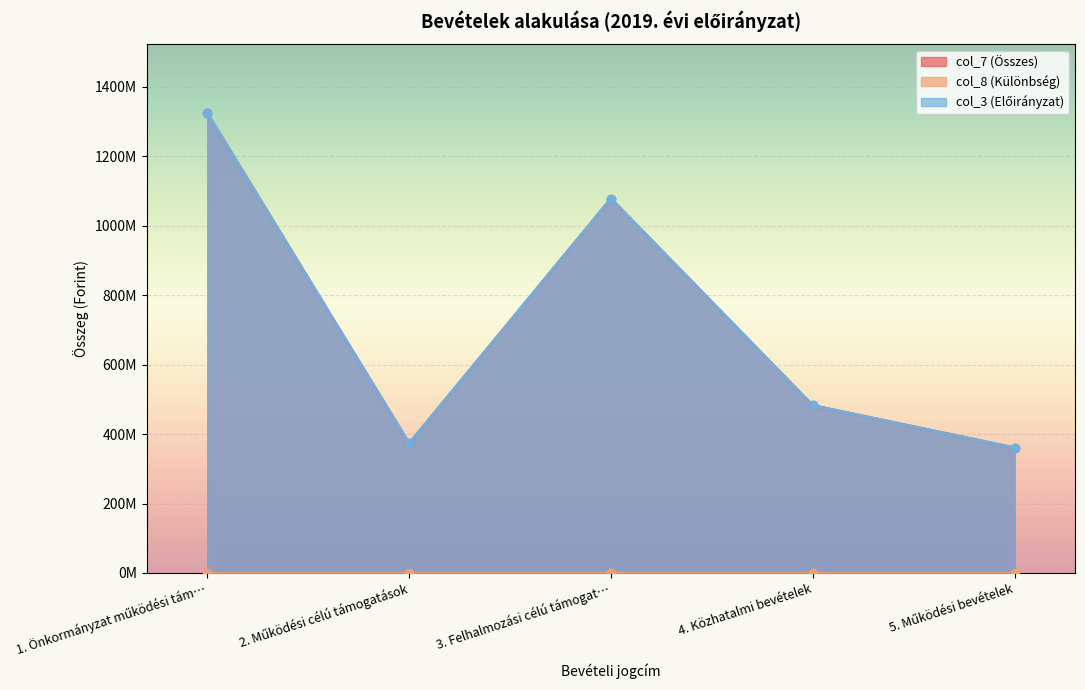

How many interior local peaks does the col_7 (Összes) series have?

1